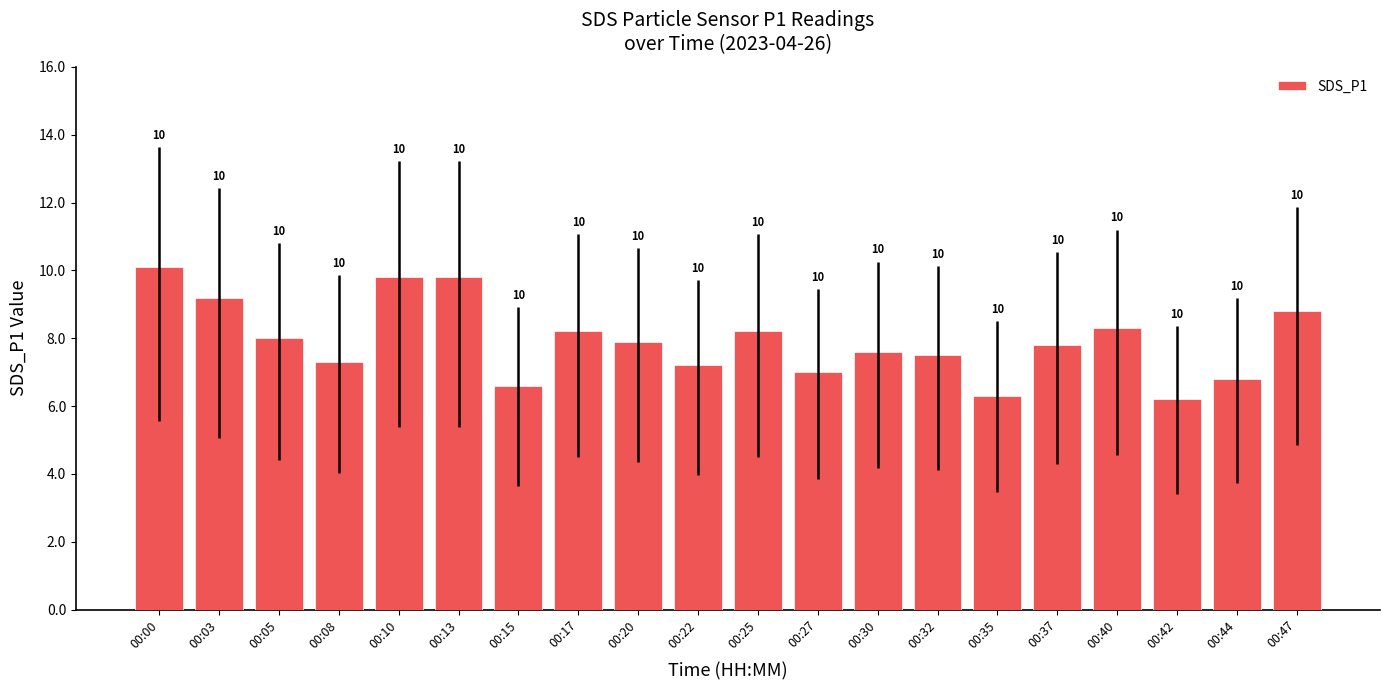

Where is the data nearest to the value 8?

00:05